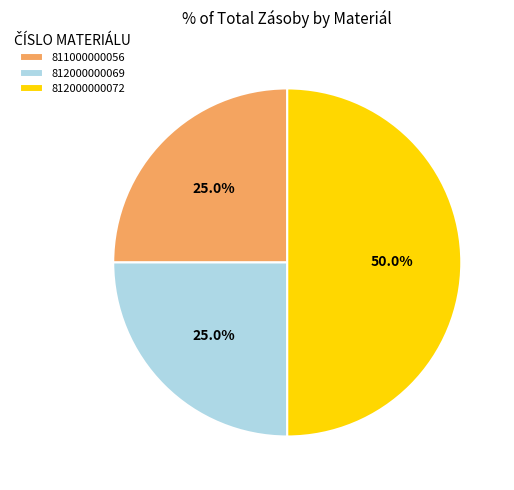

Count the number of slices in the pie.

3